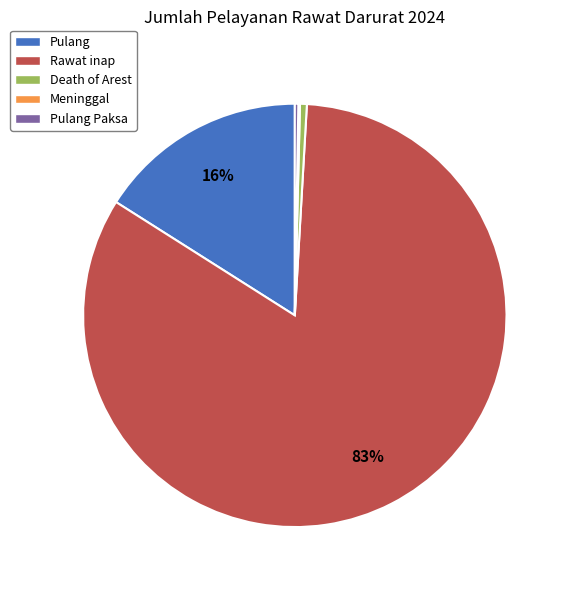

The Death of Arest slice represents 11% of the pie. True or false?

False